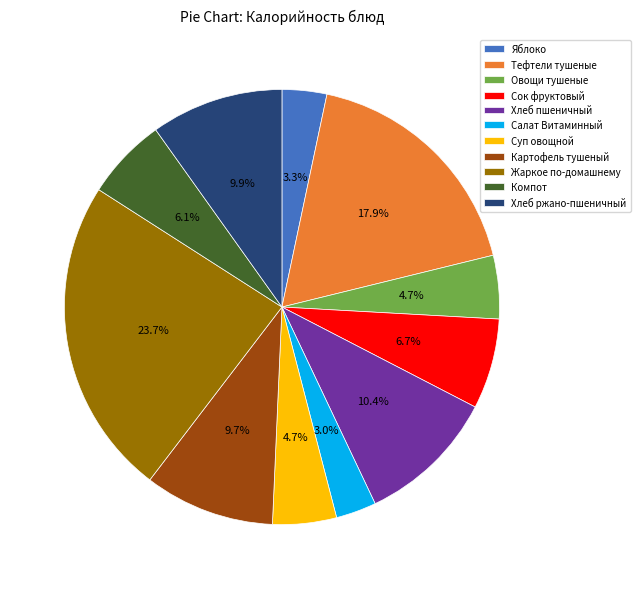

To the nearest percent, what percentage of the pie is Хлеб ржано-пшеничный?

10%